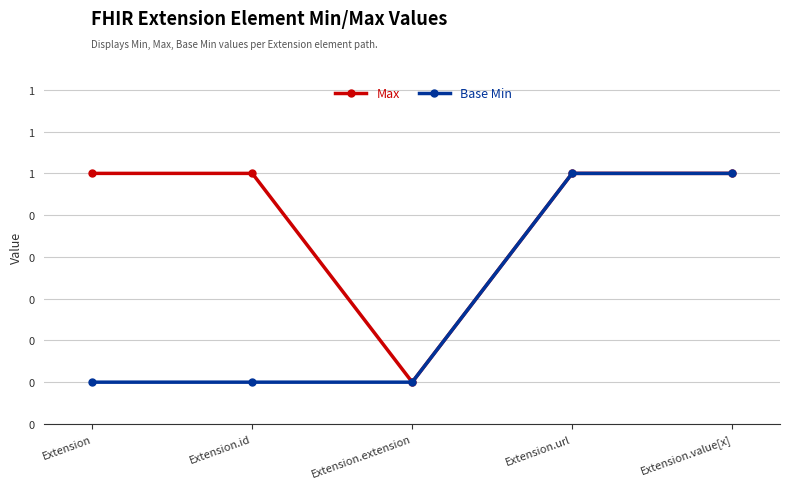

Which series has the largest total across all categories?

Max